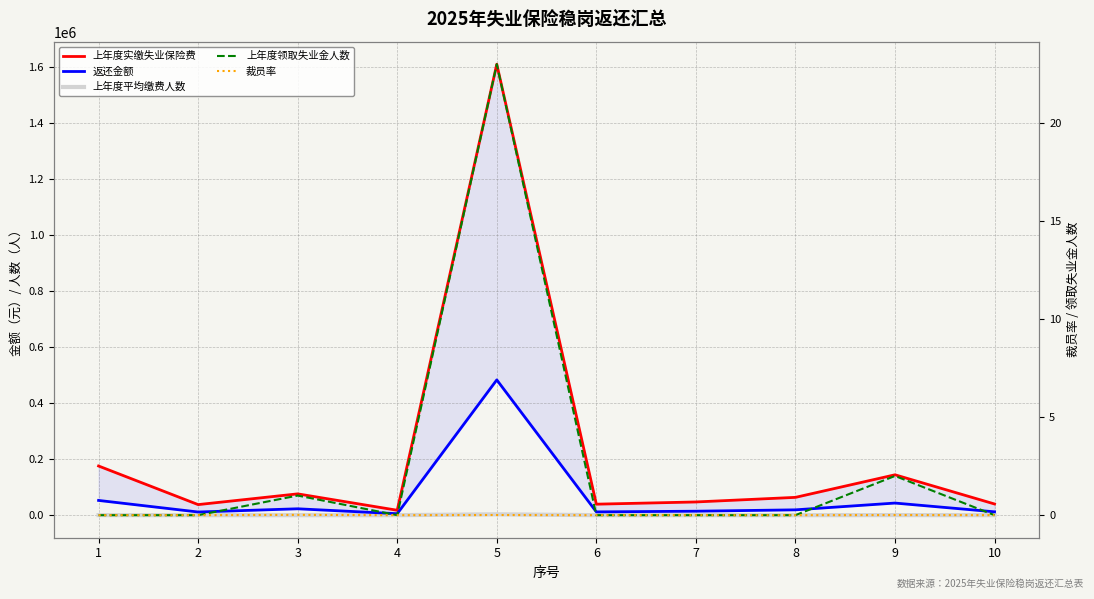

What is the difference between the 上年度实缴失业保险费 values at 5 and 4?

1594060.9